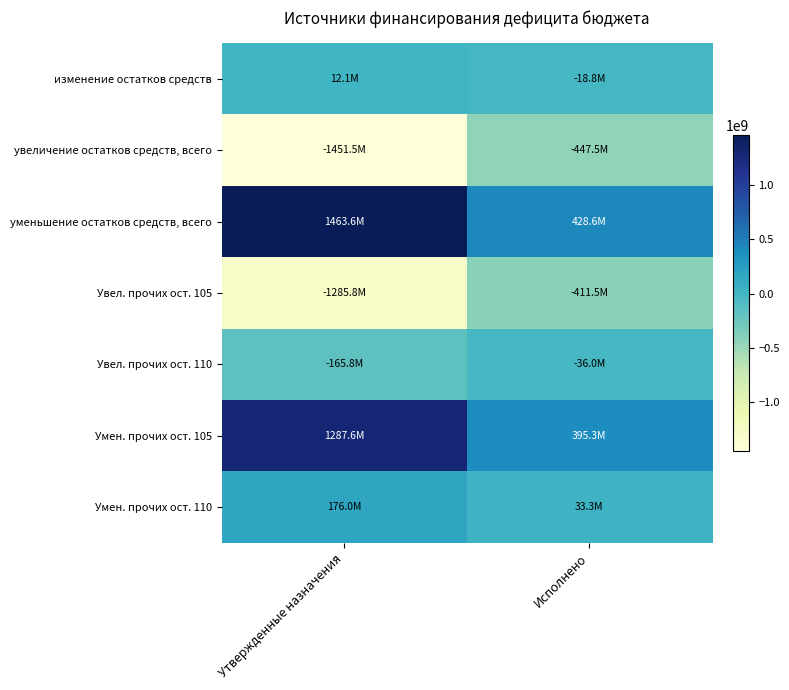

Which series changed the most between Утвержденные назначения and Исполнено?

уменьшение остатков средств, всего